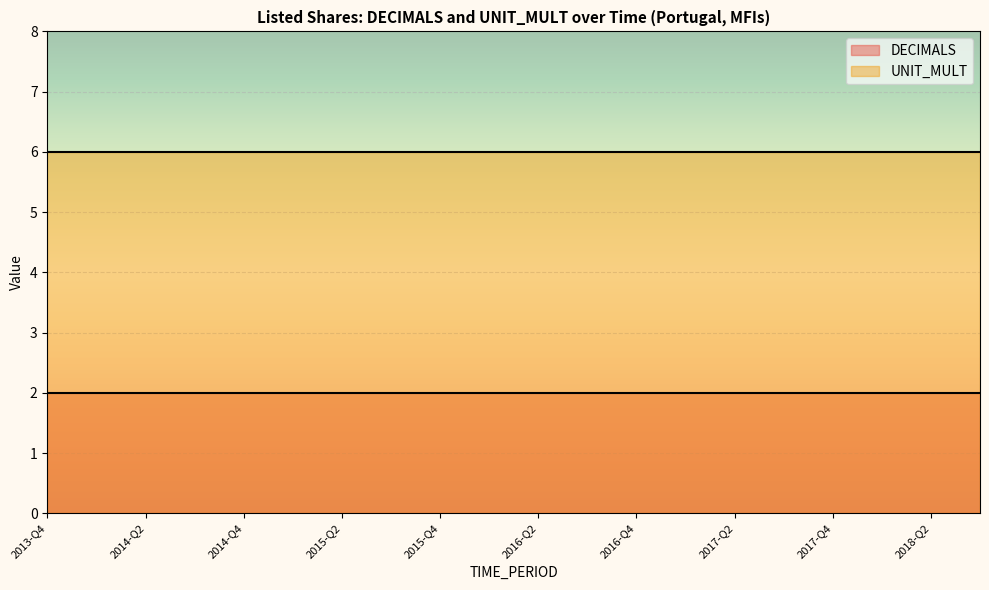

How many series are shown in this chart?

2